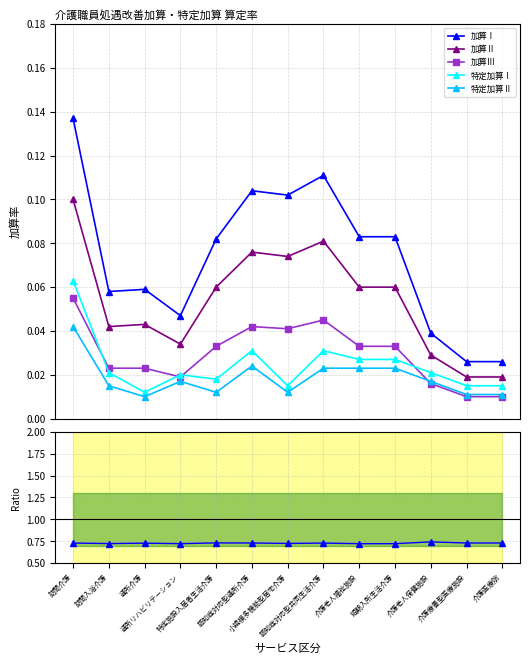

The 加算Ⅲ series shows 0.0 at 通所リハビリテーション. True or false?

True